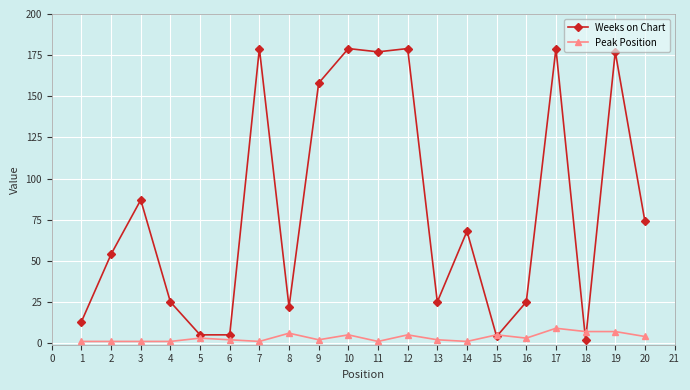

True or false: Peak Position has more than 1 interior local peaks.

True